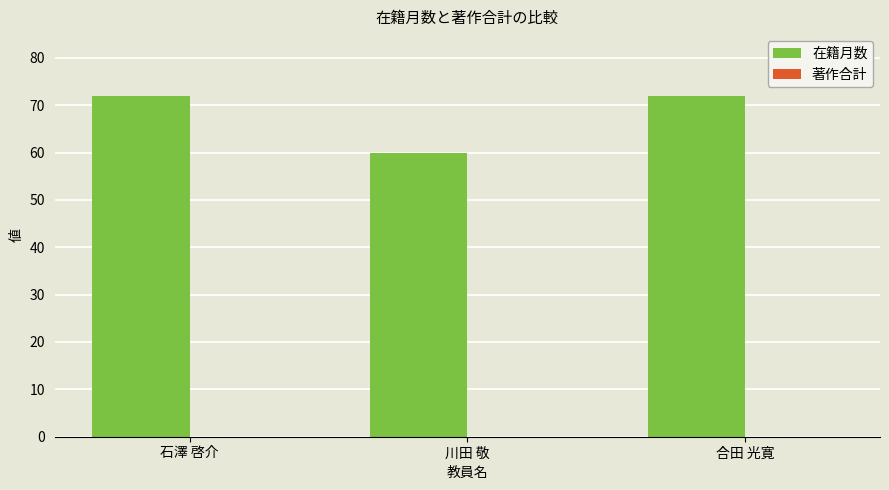

Which category has the lowest value across all series?

川田 敬